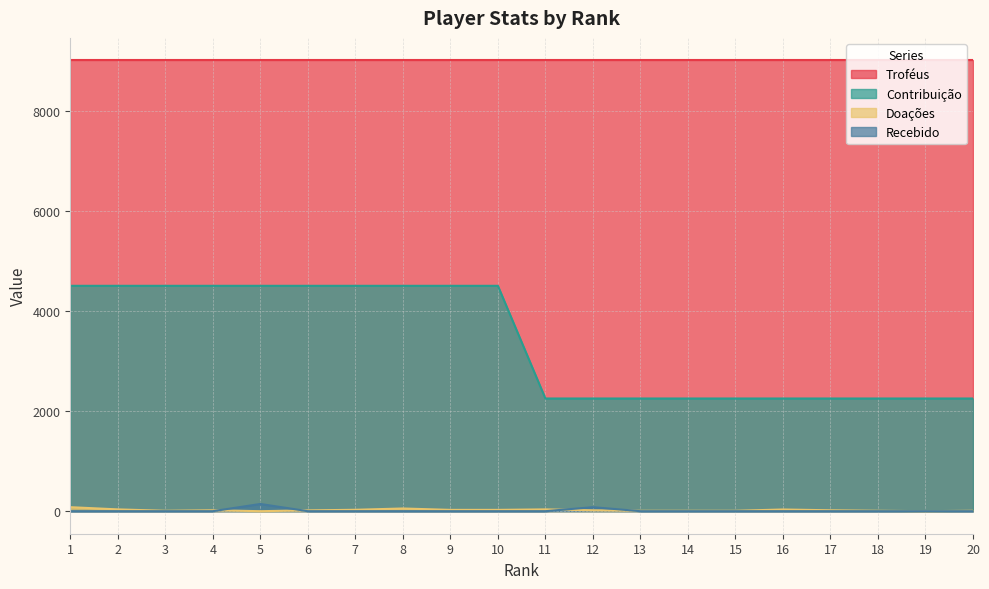

What is the sum of all Contribuição values?

67500